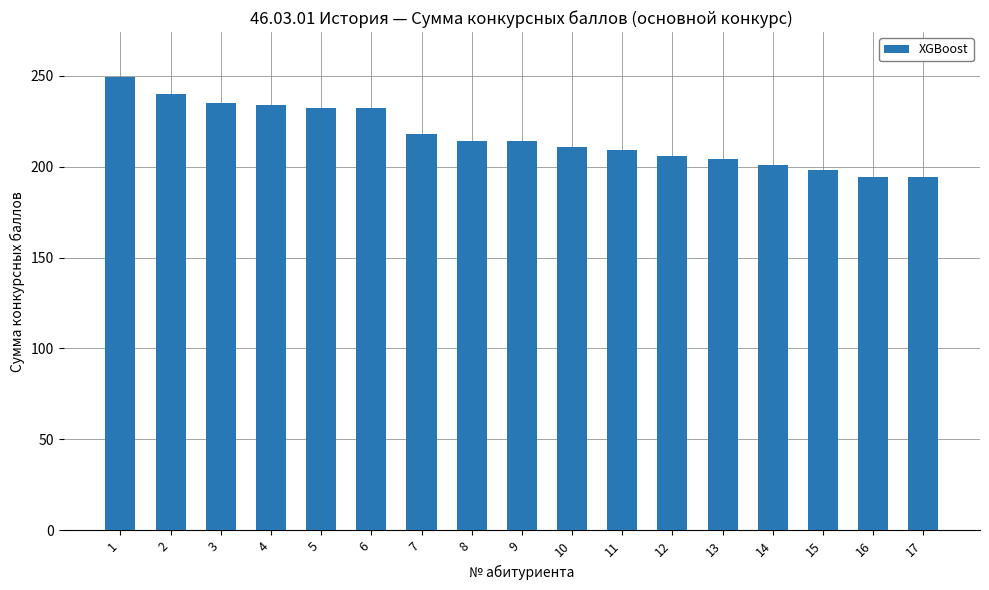

What is the sum of all values?

3685